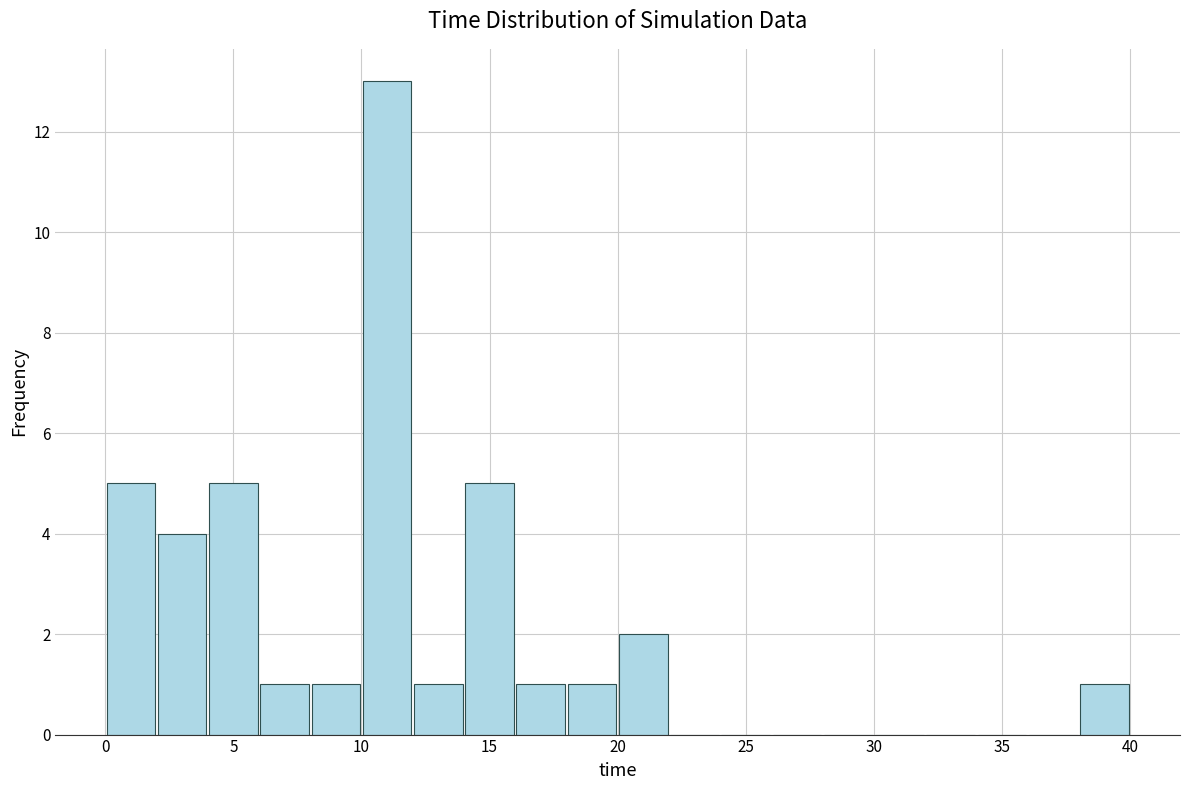

Reading left to right, transcribe this chart: for each bar, give the range it covers on the x-axis and its height. The values are not printed on the chart, so give them approximately, as read against the axis.

0 to 2: 5
2 to 4: 4
4 to 6: 5
6 to 8: 1
8 to 10: 1
10 to 12: 13
12 to 14: 1
14 to 16: 5
16 to 18: 1
18 to 20: 1
20 to 22: 2
22 to 24: 0
24 to 26: 0
26 to 28: 0
28 to 30: 0
30 to 32: 0
32 to 34: 0
34 to 36: 0
36 to 38: 0
38 to 40: 1